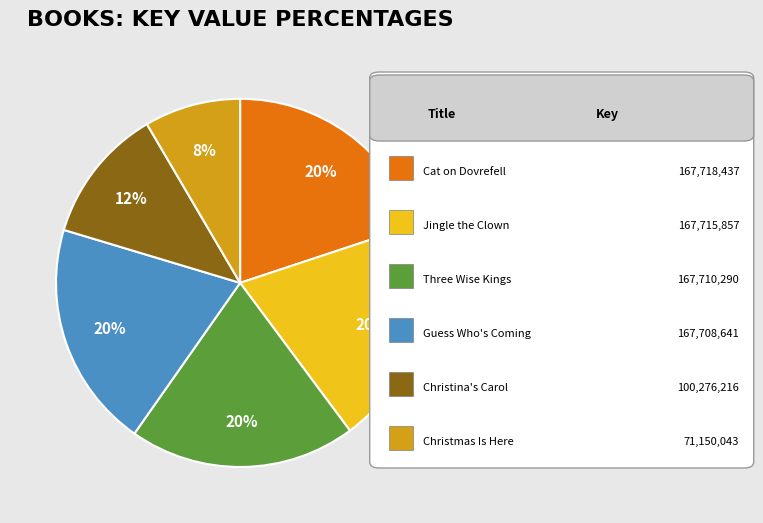

Is there any slice that represents more than half of the pie?

No